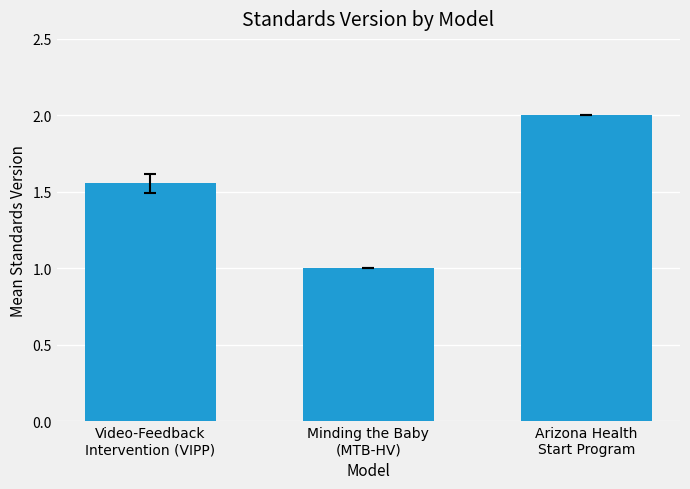

List the labels in order of value, smallest first.

Minding the Baby
(MTB-HV), Video-Feedback
Intervention (VIPP), Arizona Health
Start Program